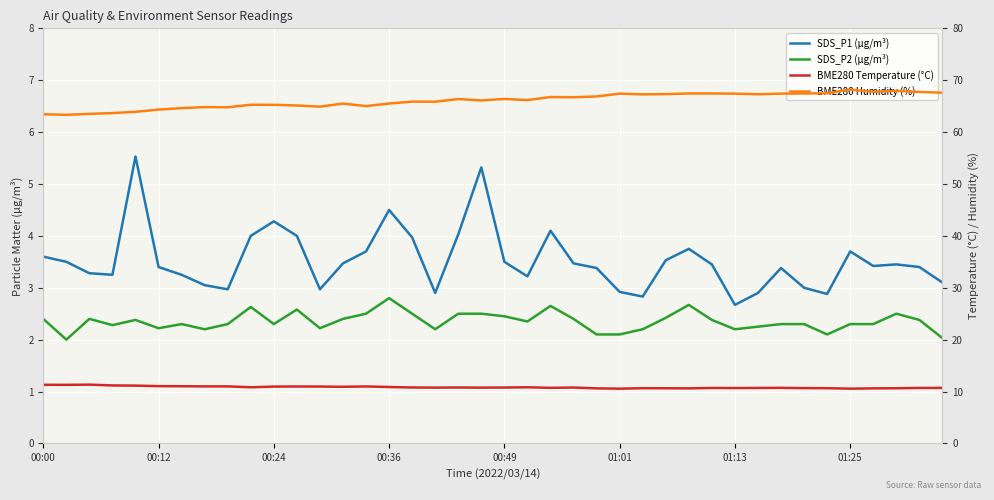

True or false: SDS_P1 (µg/m³) and BME280 Temperature (°C) cross at least once.

False